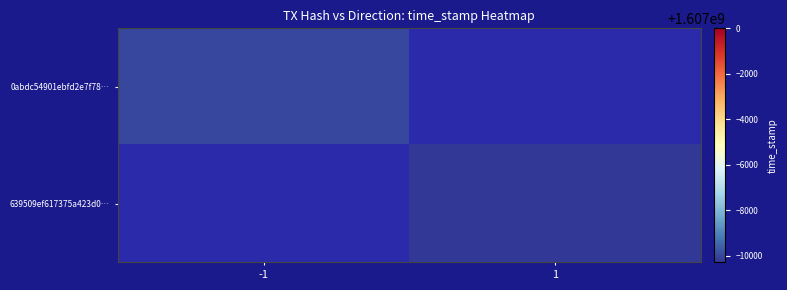

Which series has the largest total across all categories?

0abdc54901ebfd2e7f7866b4ad08aefb4d1bb12